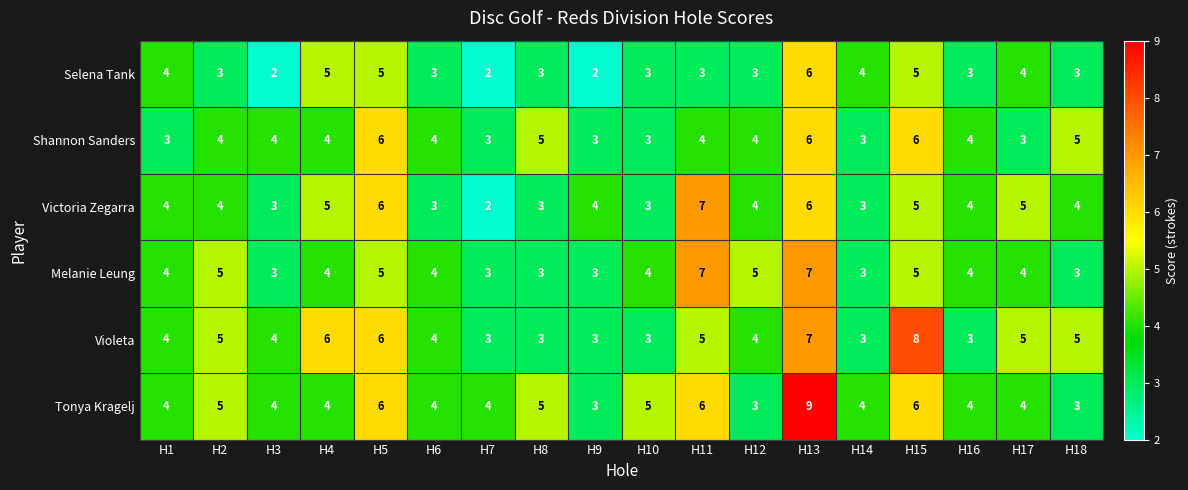

Read the Shannon Sanders value at H4.

4